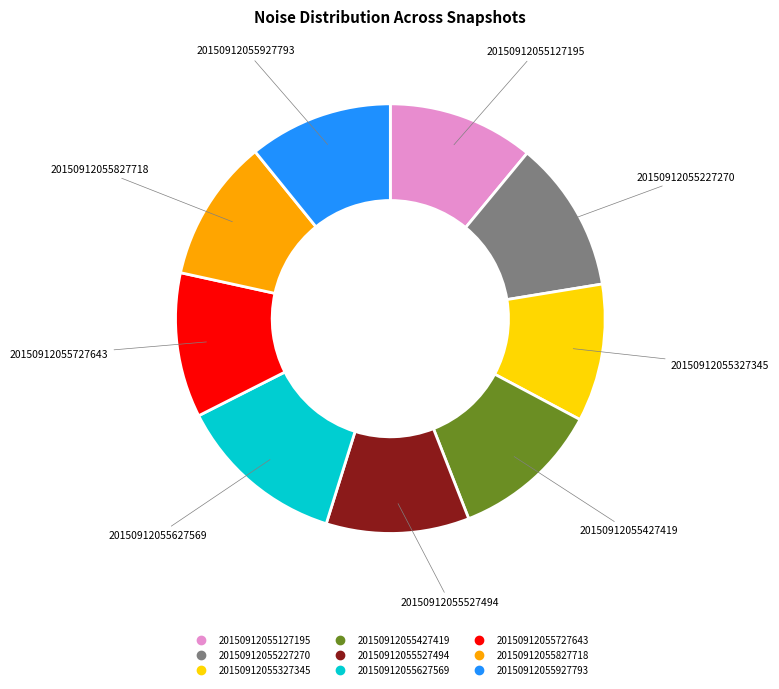

Which slice is the largest?

20150912055627569